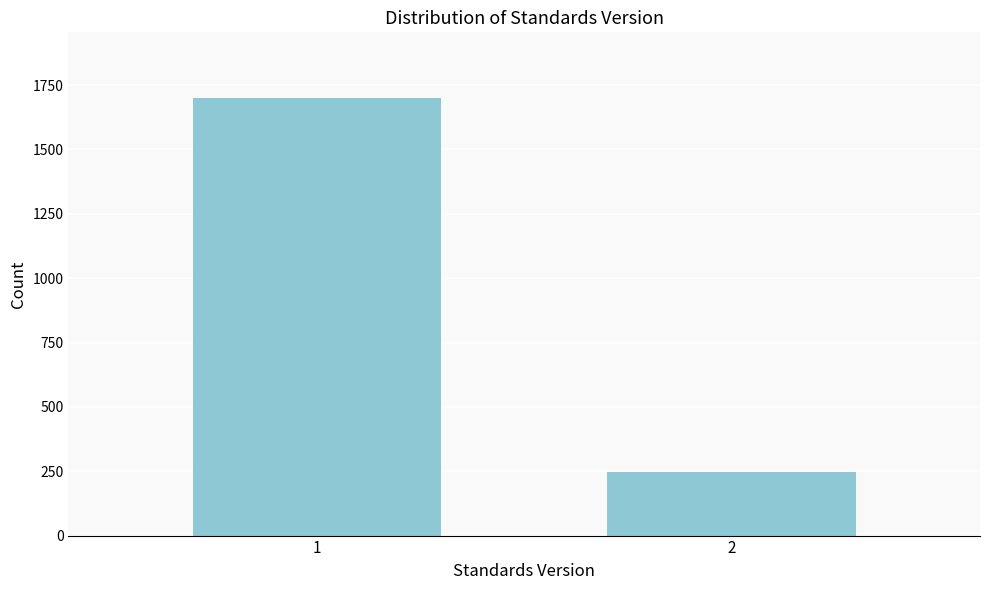

Reading left to right, transcribe all the data shown in this chart.

1700	246